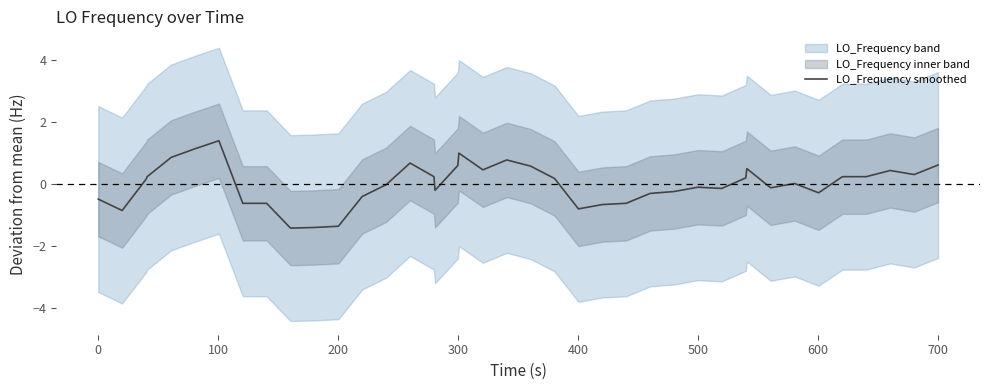

Does the chart have visible grid lines?

No